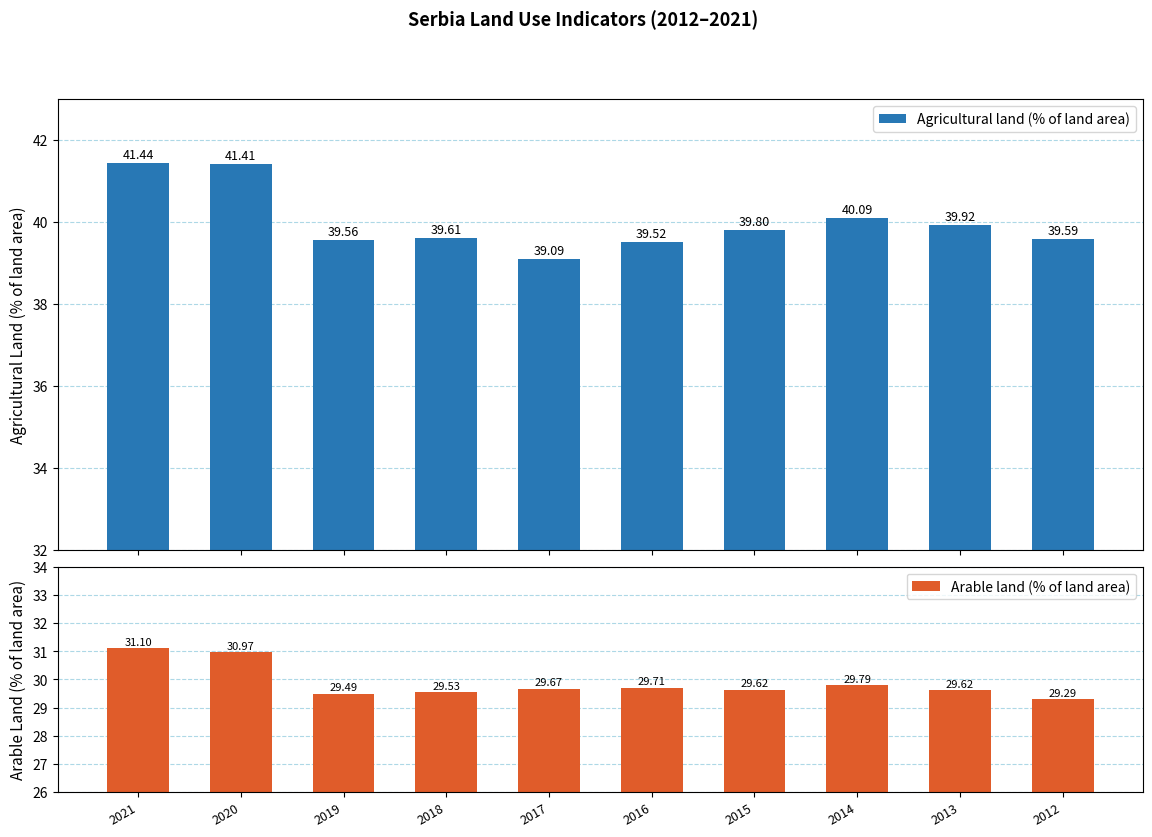

How many groups of bars are there?

10